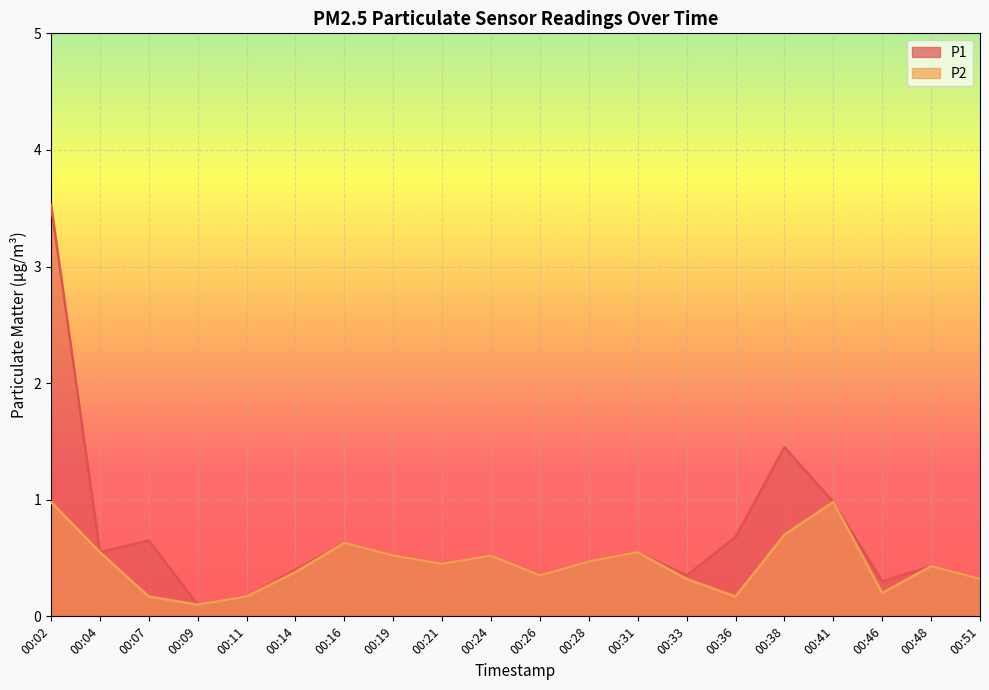

What is the lowest value of the P2 series?

0.1